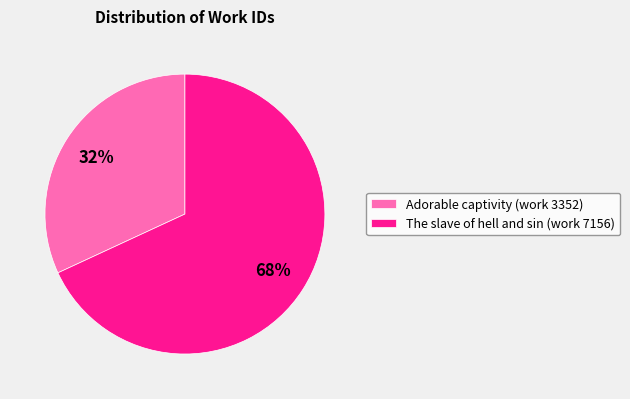

Between The slave of hell and sin (work 7156) and Adorable captivity (work 3352), which is larger?

The slave of hell and sin (work 7156)